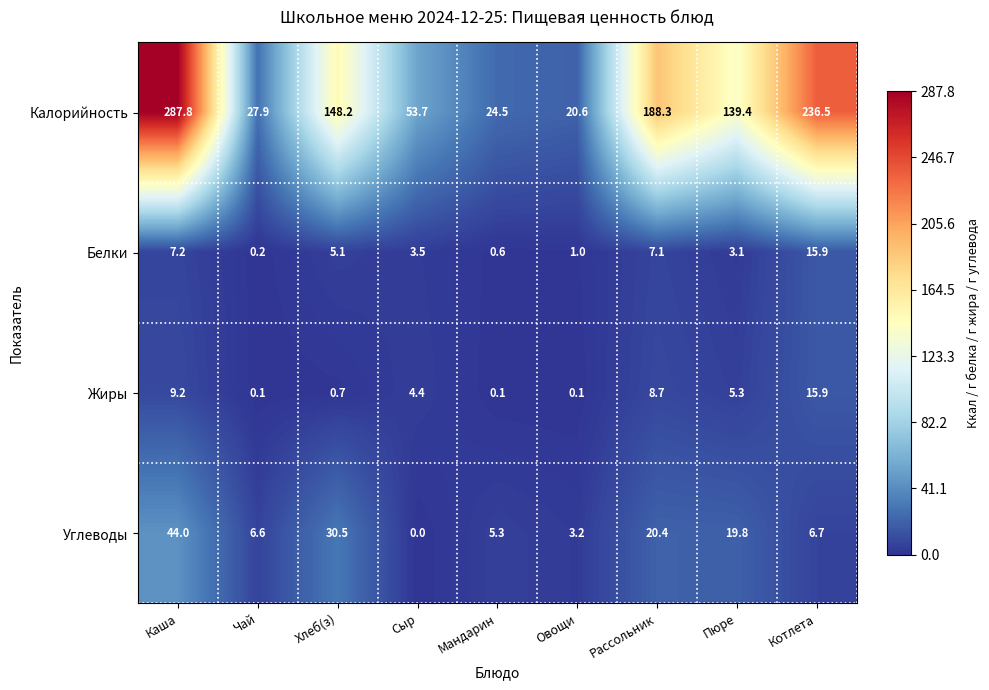

List the labels in order of Углеводы value, largest first.

Каша, Хлеб(з), Рассольник, Пюре, Котлета, Чай, Мандарин, Овощи, Сыр